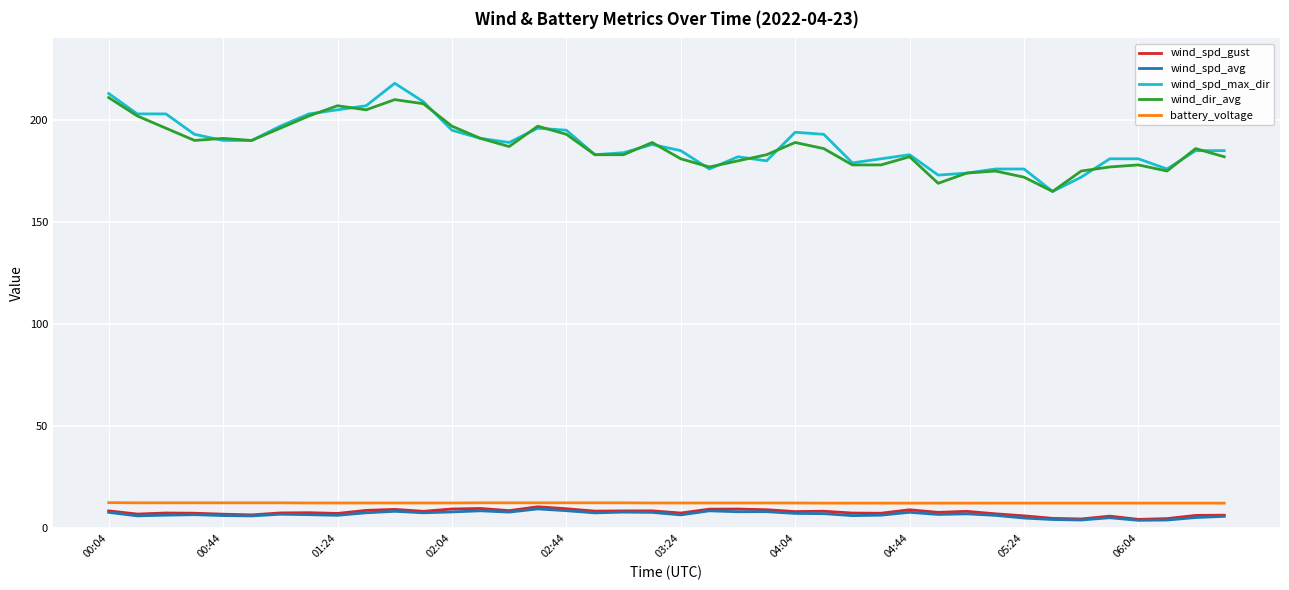

True or false: wind_spd_max_dir and wind_spd_avg intersect in this chart.

False